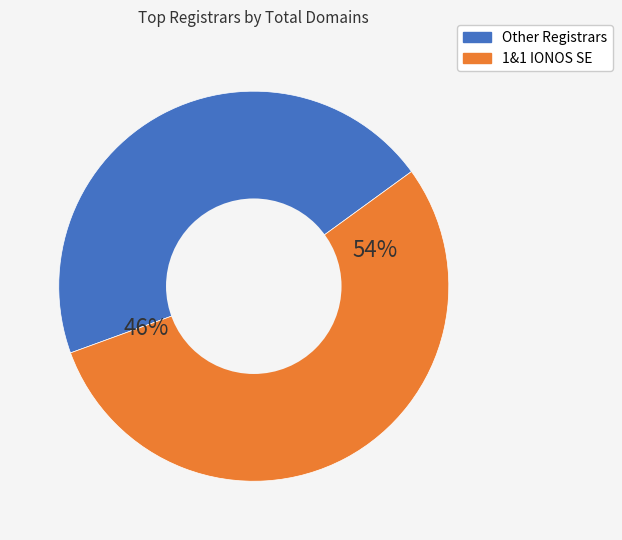

The CSC Corporate Domains slice represents 3% of the pie. True or false?

False